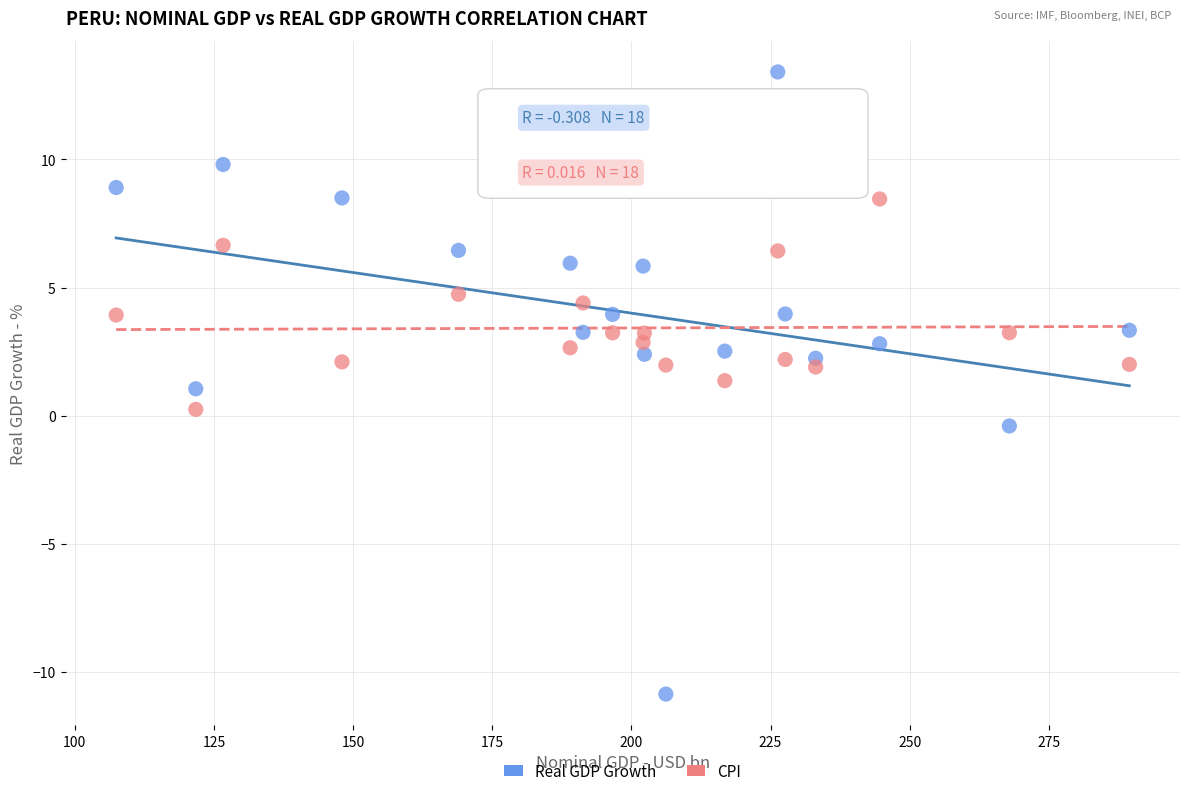

Across all data points, what is the range of X values (max minus min)?

182.0